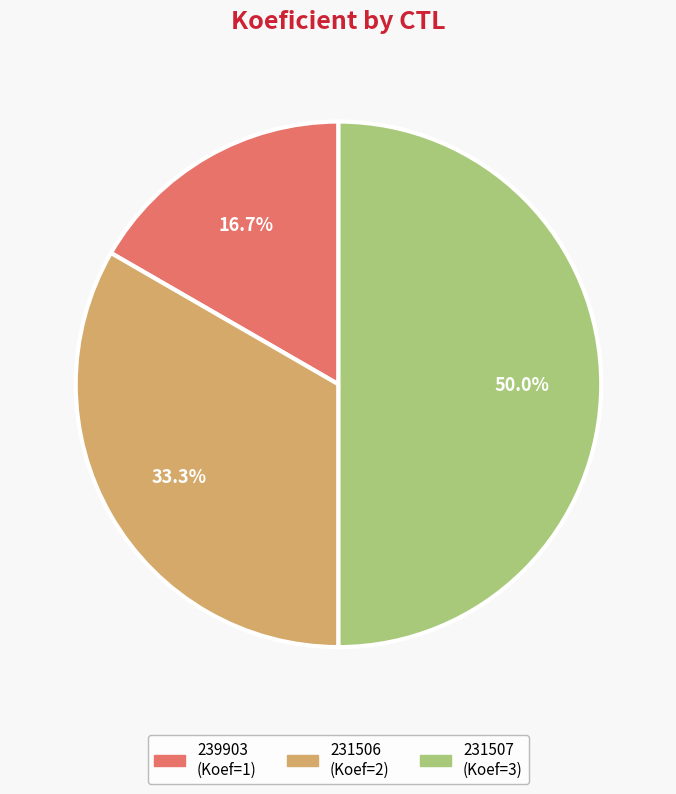

To the nearest percent, what is the difference between the largest and smallest slice percentages?

33%